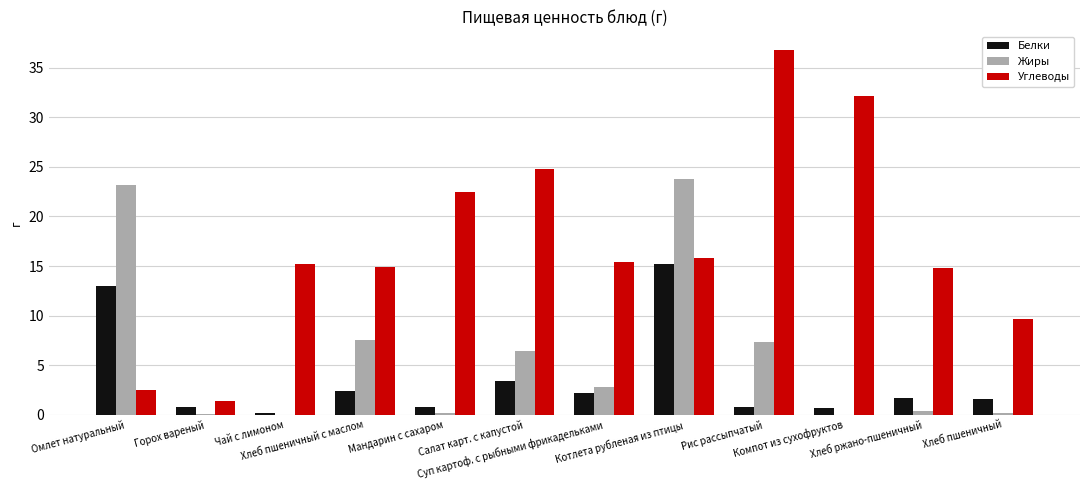

At which label does Белки first exceed 1?

Омлет натуральный